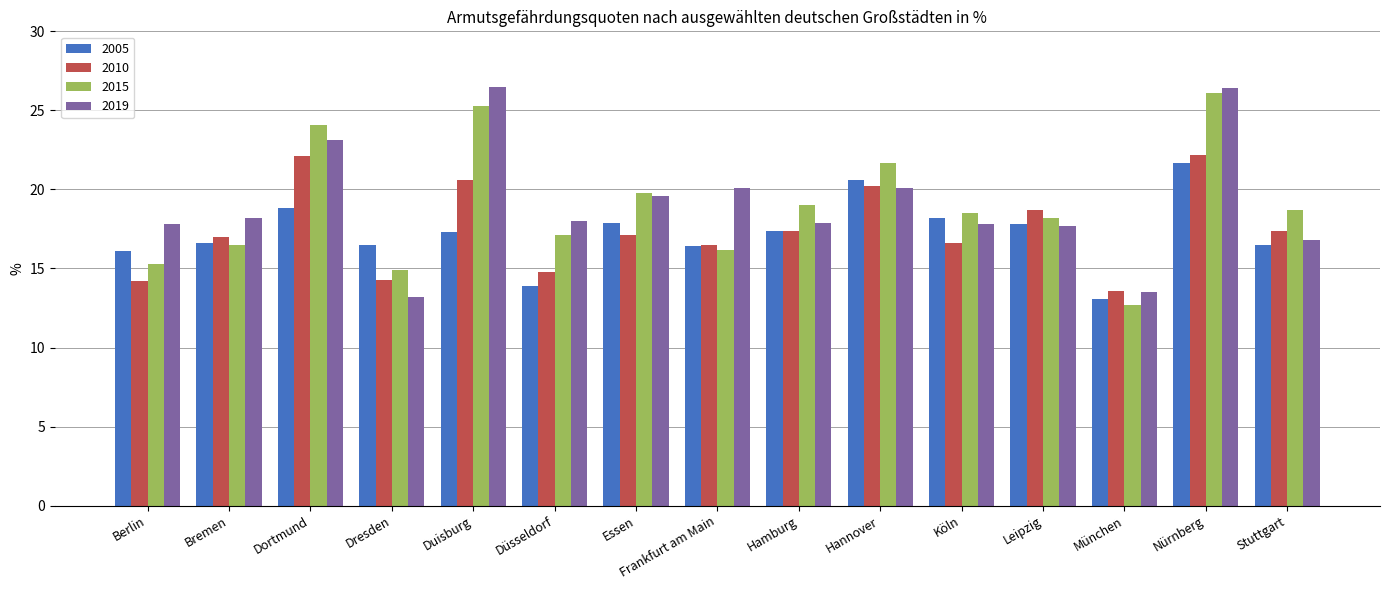

What is the difference between the highest and lowest values at Düsseldorf?

4.1